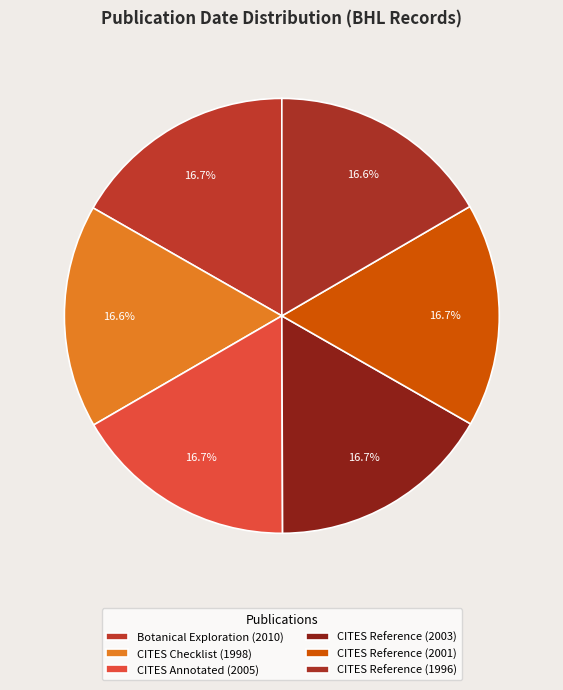

Count the number of slices in the pie.

6